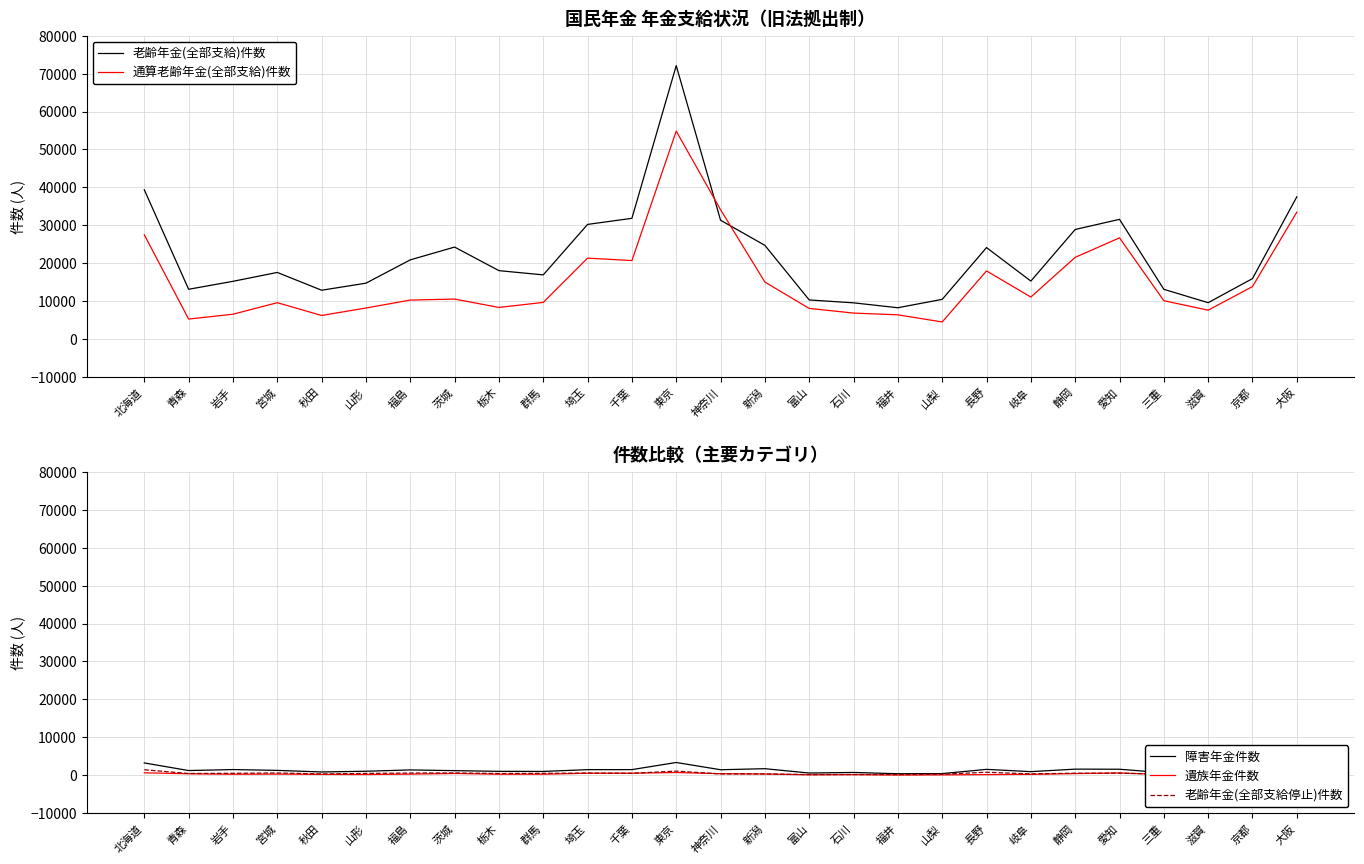

Which series has the largest total across all categories?

老齢年金(全部支給)件数